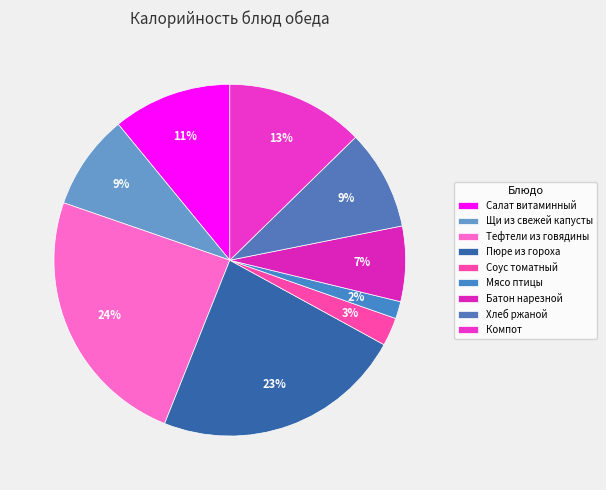

Between Батон нарезной and Мясо птицы, which is larger?

Батон нарезной